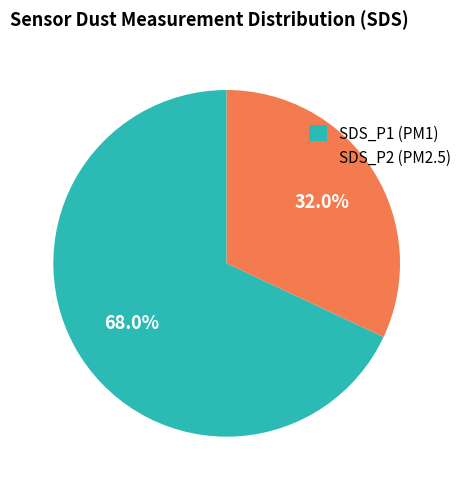

How many segments does this pie chart have?

2